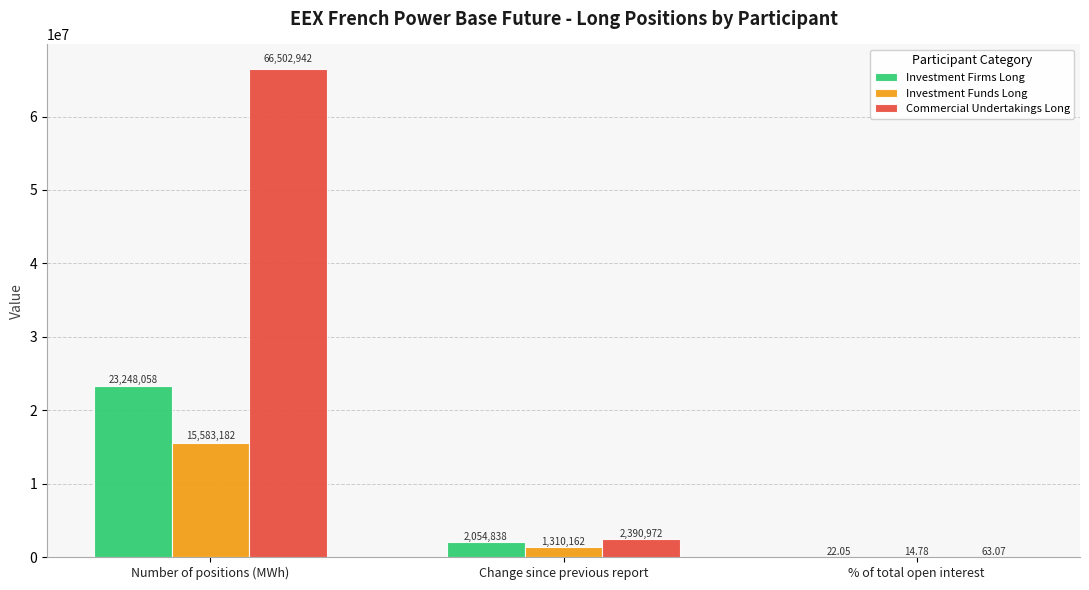

Which category has the highest value in the Commercial Undertakings Long series?

Number of positions (MWh)